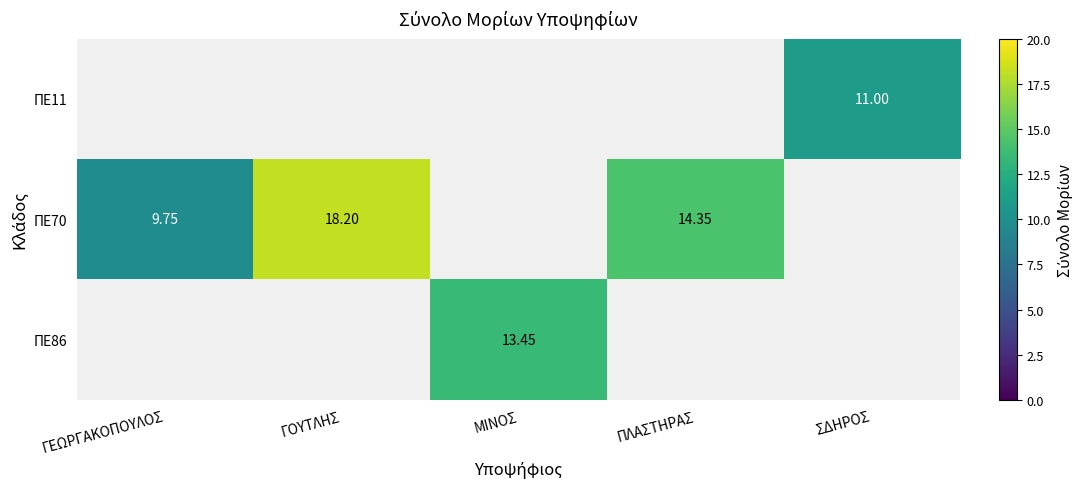

What is the difference between the maximum and minimum values in the ΠΕ70 series?

8.4